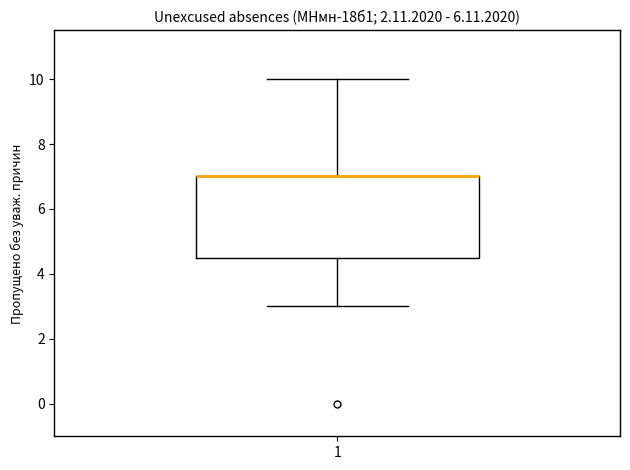

Read this box plot against the y-axis: the position of the median line, the range covered by the box, and the ends of both whiskers. The values are not printed on the chart, so give them approximately, as read against the axis.

median 7.0 (drawn on the box's upper edge), box 4.6 to 7.0, whiskers 3.0 to 10.0